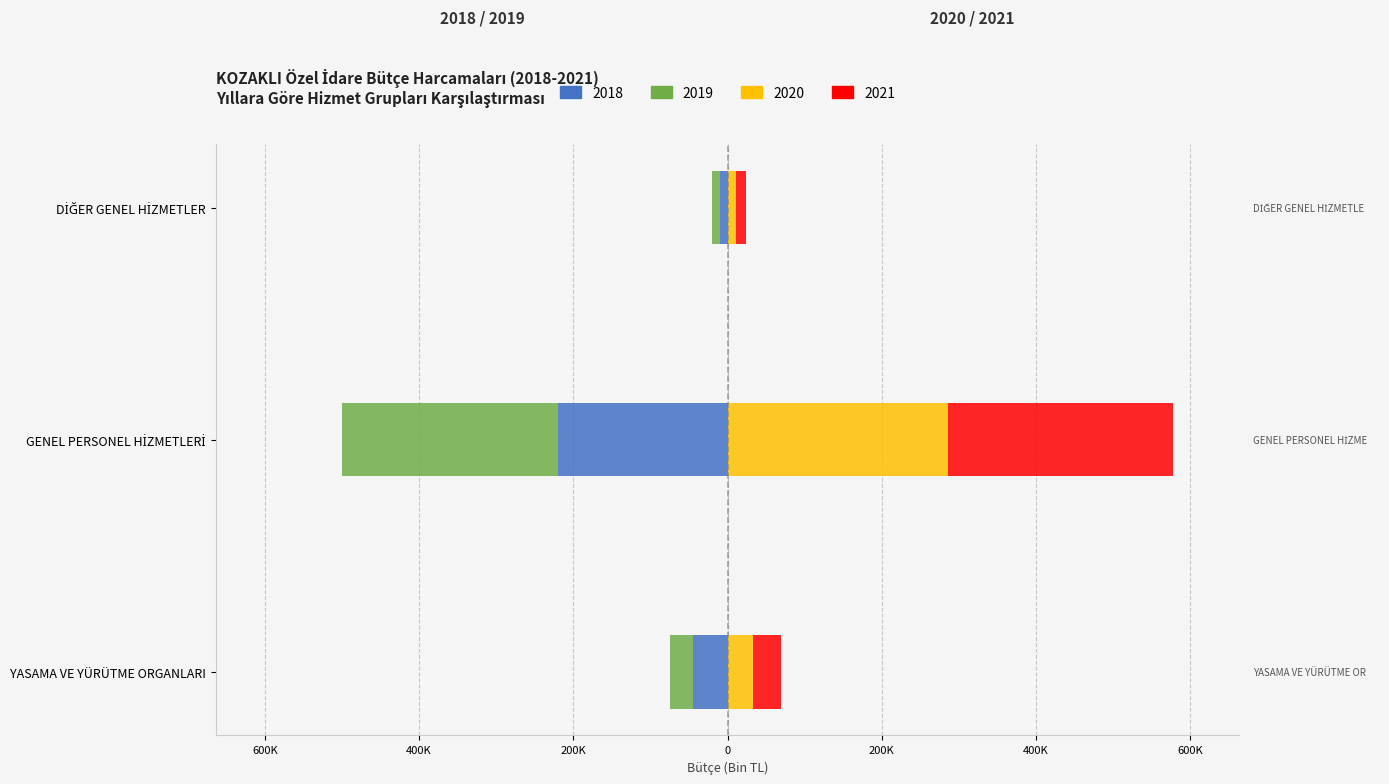

Is it true that 2020 equals 16.0 at DİĞER GENEL HİZMETLER?

False